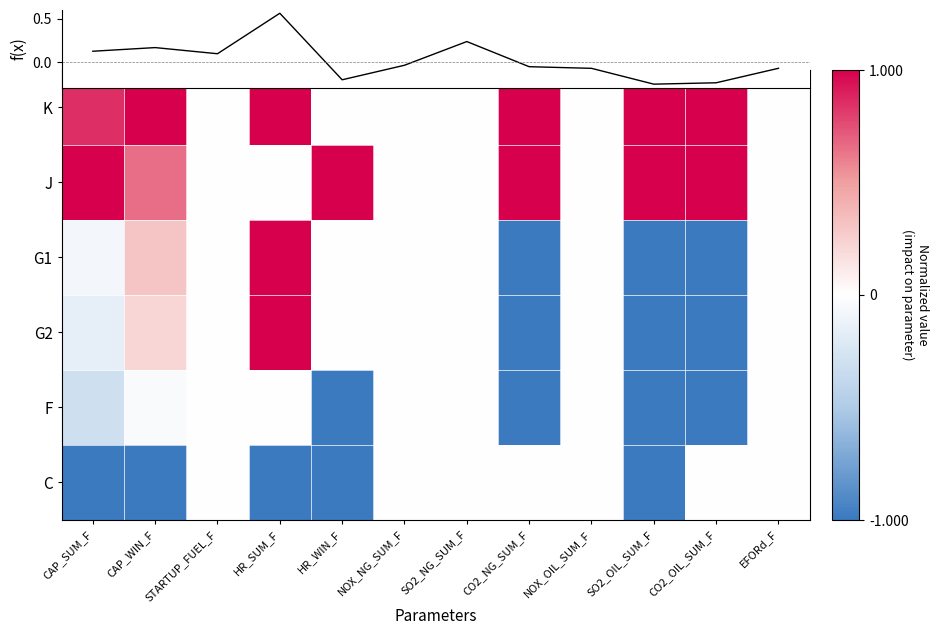

True or false: G2 has a value of 0.9 at STARTUP_FUEL_F.

False